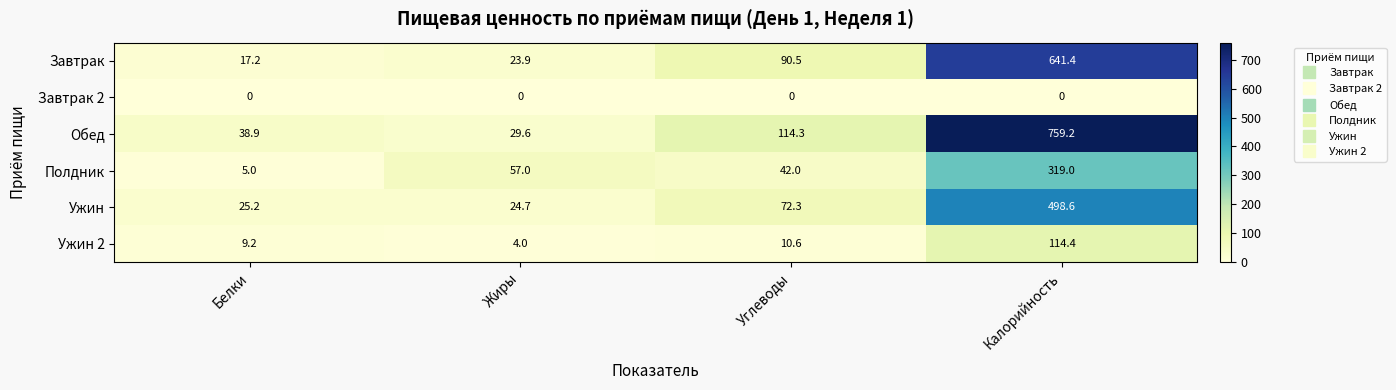

Which series changed the most between Жиры and Углеводы?

Обед